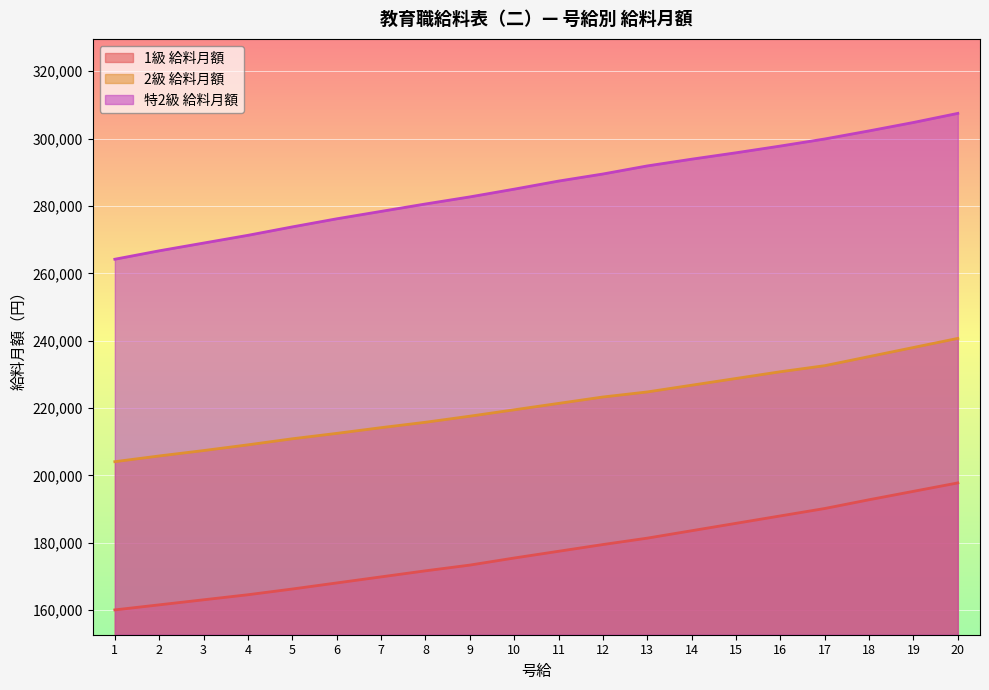

True or false: 特2級 給料月額 and 2級 給料月額 intersect in this chart.

False